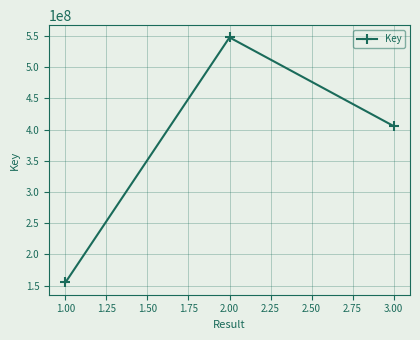

Reading right to left, transcribe all the data shown in this chart.

405609814	547664539	154902049